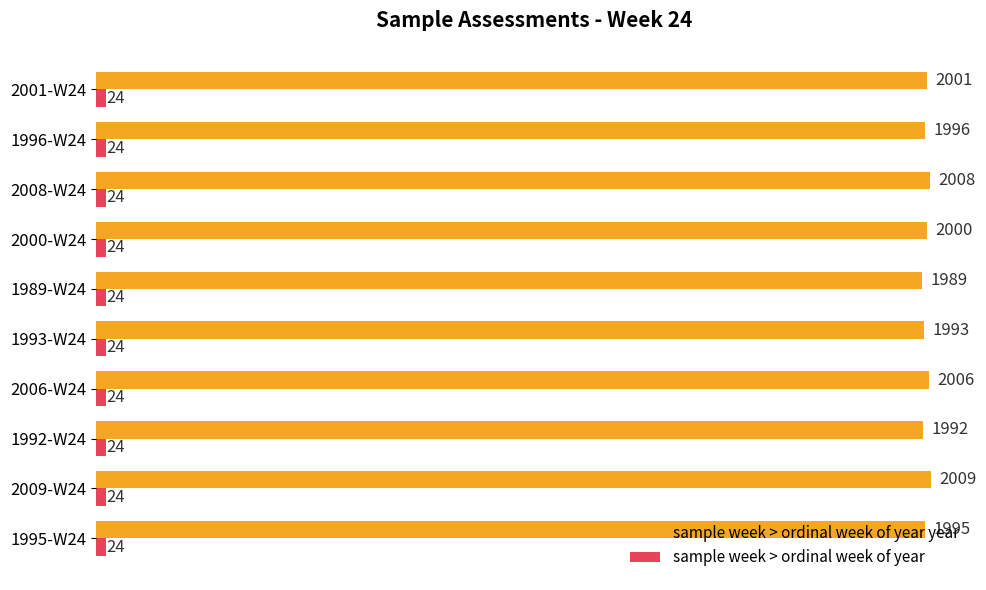

At which category is the sum across all series the highest?

2009-W24